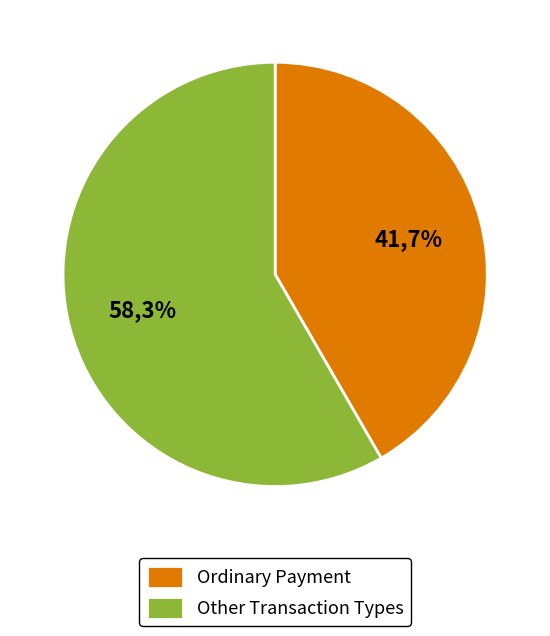

True or false: Bid Order Cancellation accounts for 1% of the total.

False